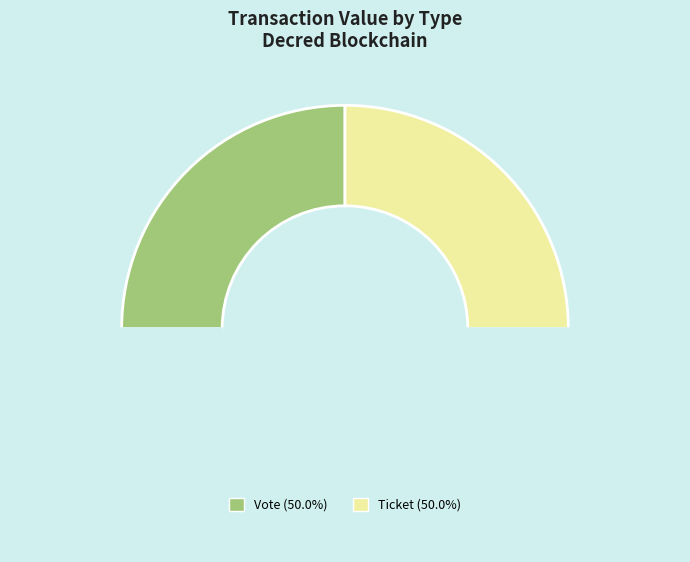

How many segments does this pie chart have?

3